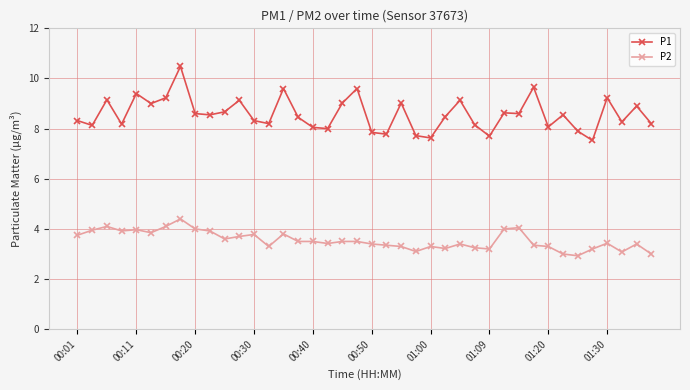

True or false: P2 and P1 intersect in this chart.

False